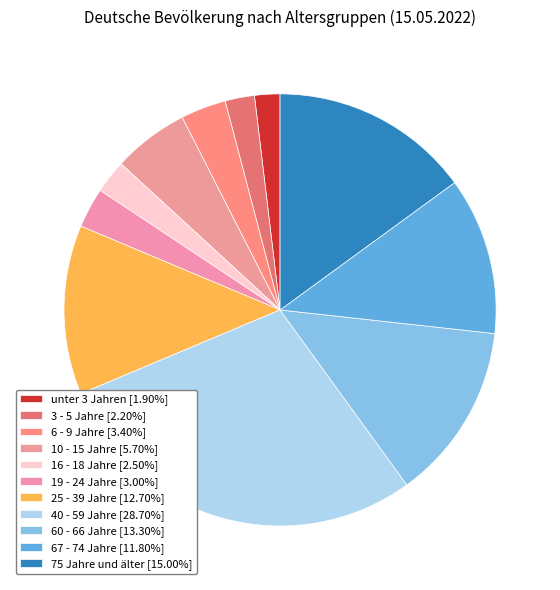

Count the number of slices in the pie.

11